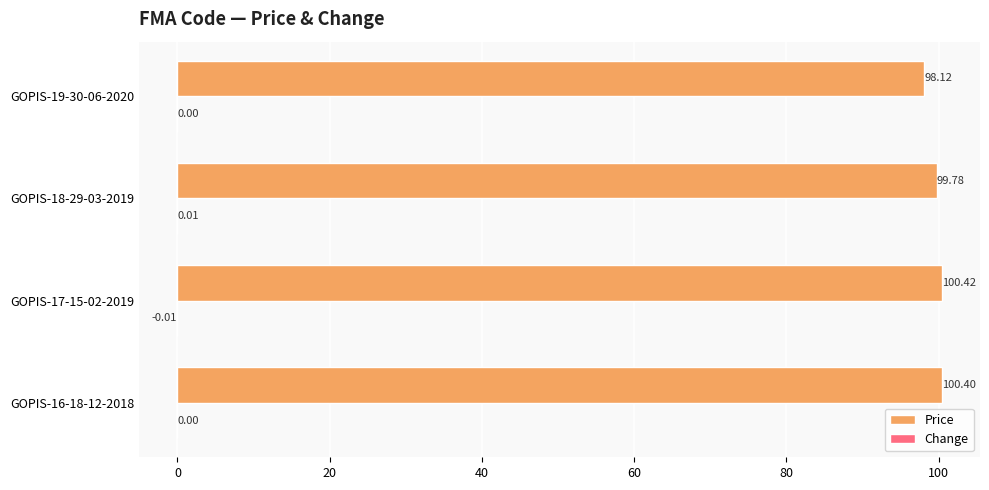

Which series changed the most between GOPIS-18-29-03-2019 and GOPIS-19-30-06-2020?

Price